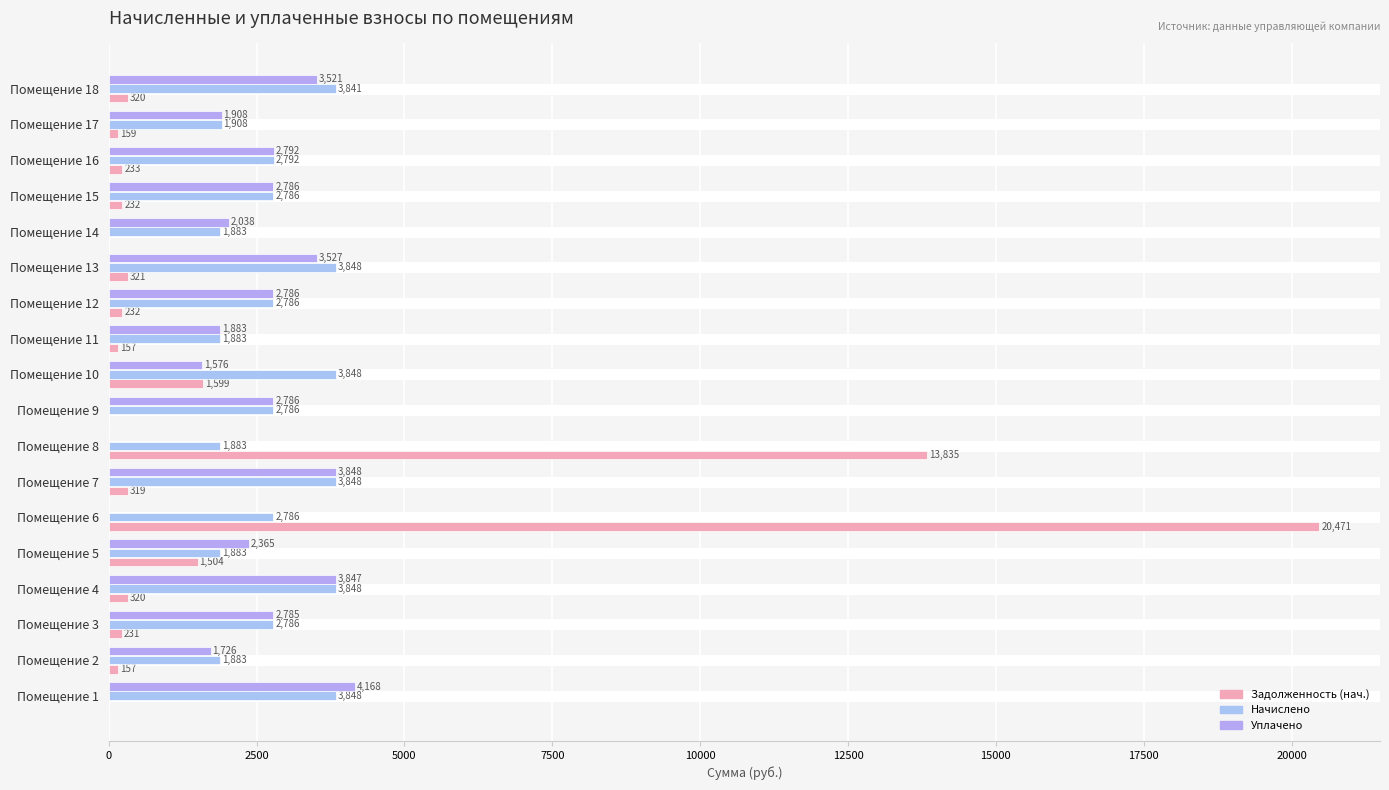

What are all the series names shown in the legend?

Задолженность (нач.), Начислено, Уплачено